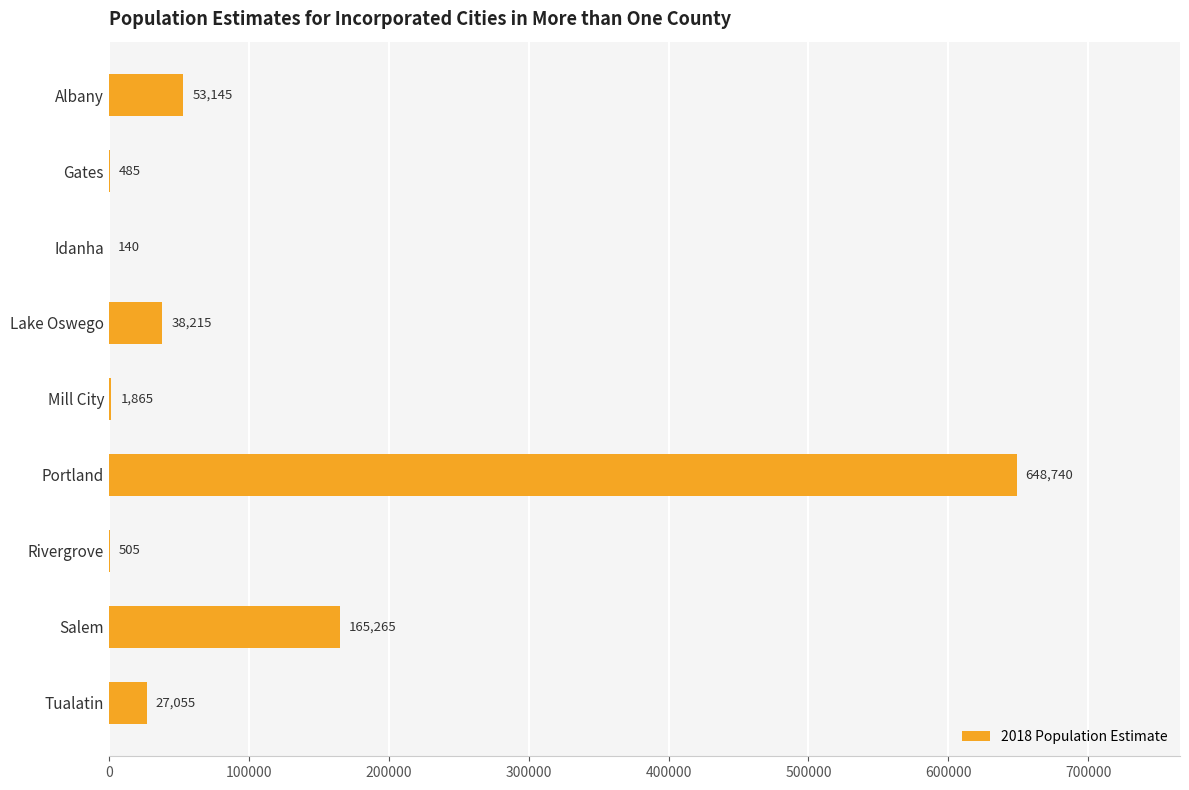

At which label is the value closest to 324440?

Salem